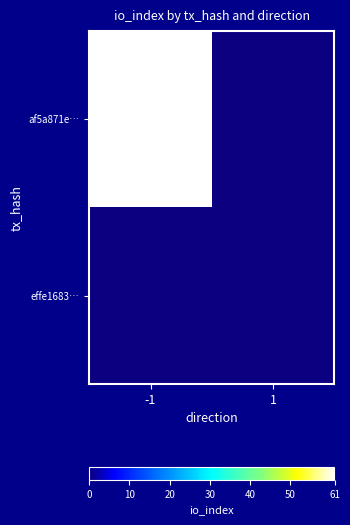

How many series are shown in this chart?

2